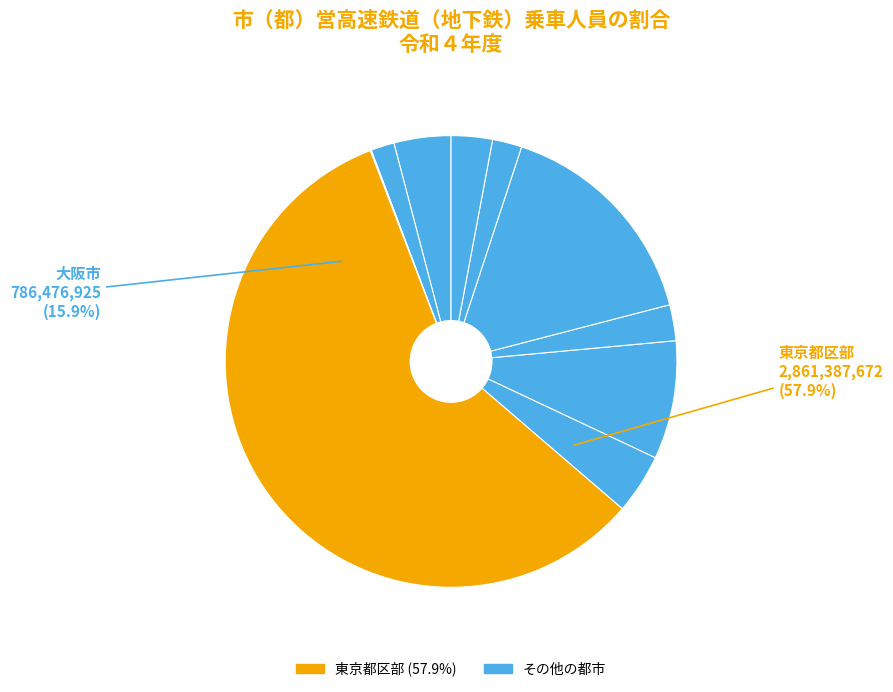

To the nearest percent, what is the combined percentage of 仙台市 and 東京都区部?

60%